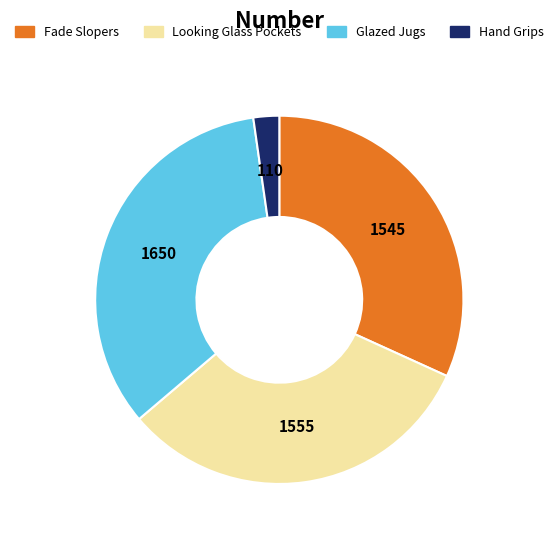

Is there any slice that represents more than half of the pie?

No